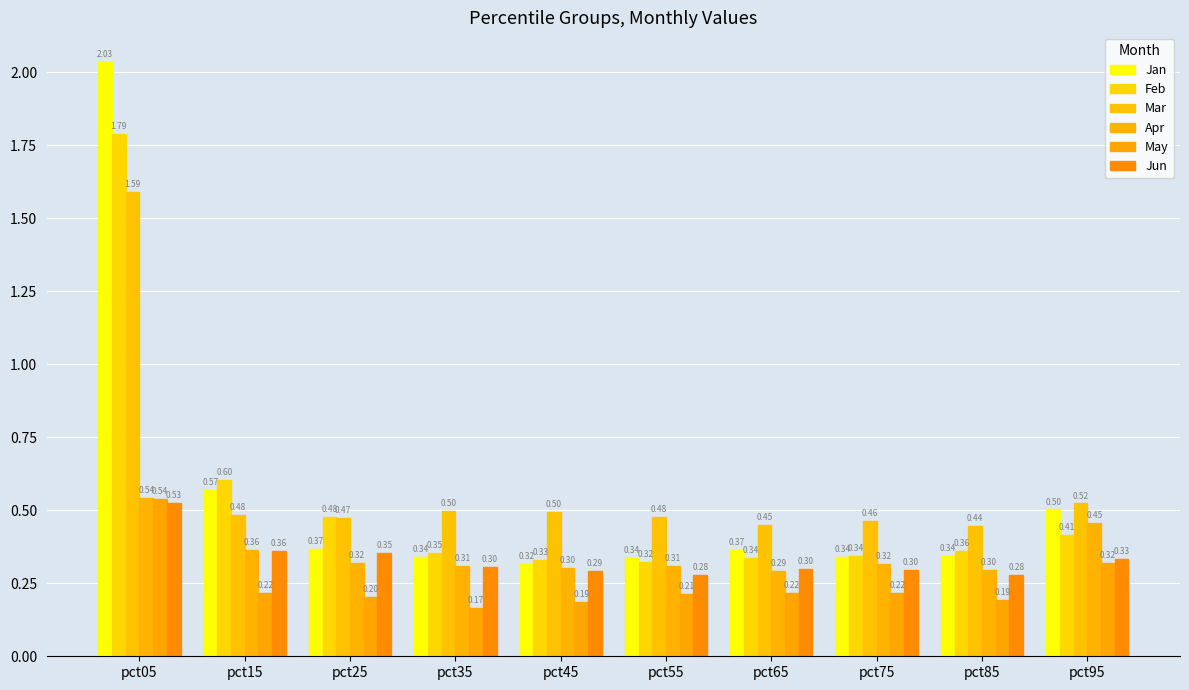

What is the approximate value of Apr at pct75?

0.3